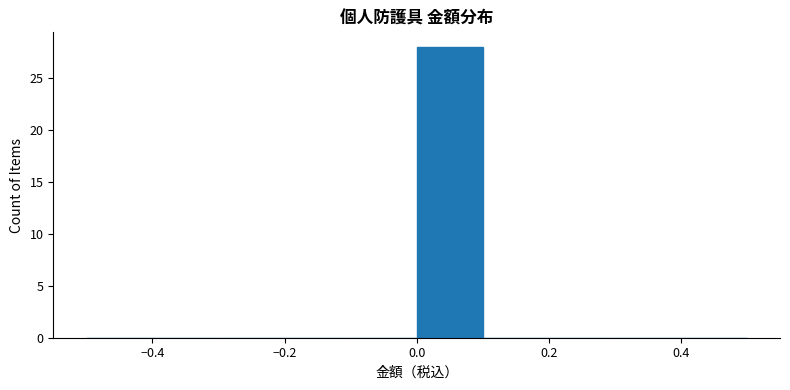

Reading left to right, transcribe this chart: for each bar, give the range it covers on the x-axis and its height. The values are not printed on the chart, so give them approximately, as read against the axis.

-0.5 to -0.4: 0
-0.4 to -0.3: 0
-0.3 to -0.2: 0
-0.2 to -0.1: 0
-0.1 to 0.0: 0
0.0 to 0.1: 28
0.1 to 0.2: 0
0.2 to 0.3: 0
0.3 to 0.4: 0
0.4 to 0.5: 0